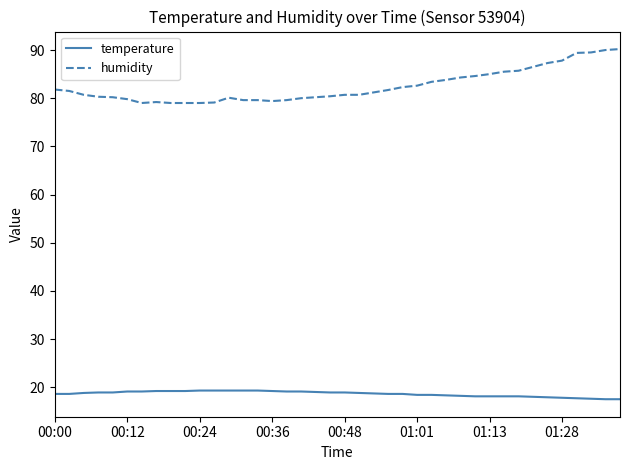

Which series has the largest total across all categories?

humidity